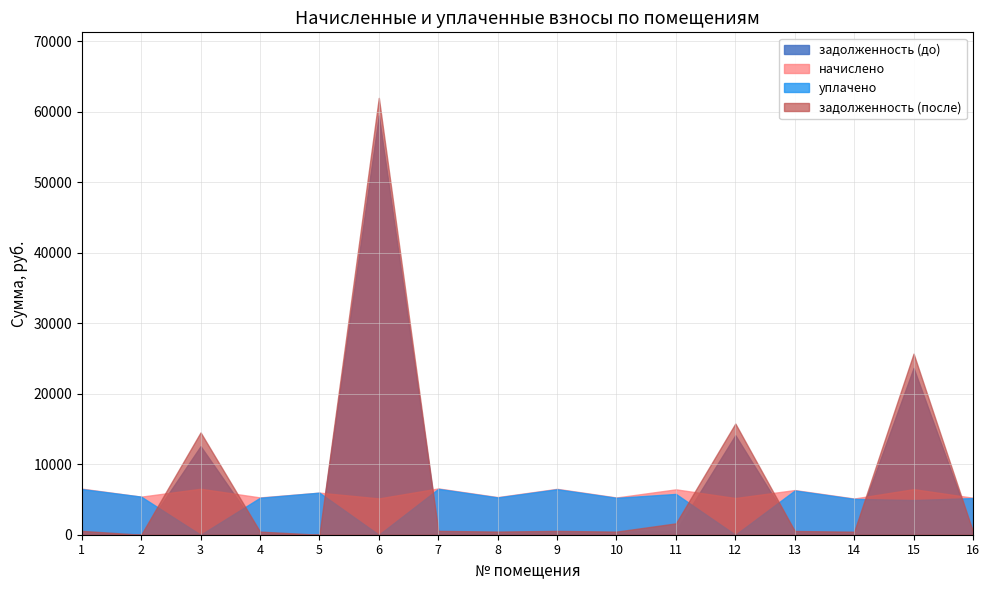

What value does the задолженность (после) series have at 14?

427.9